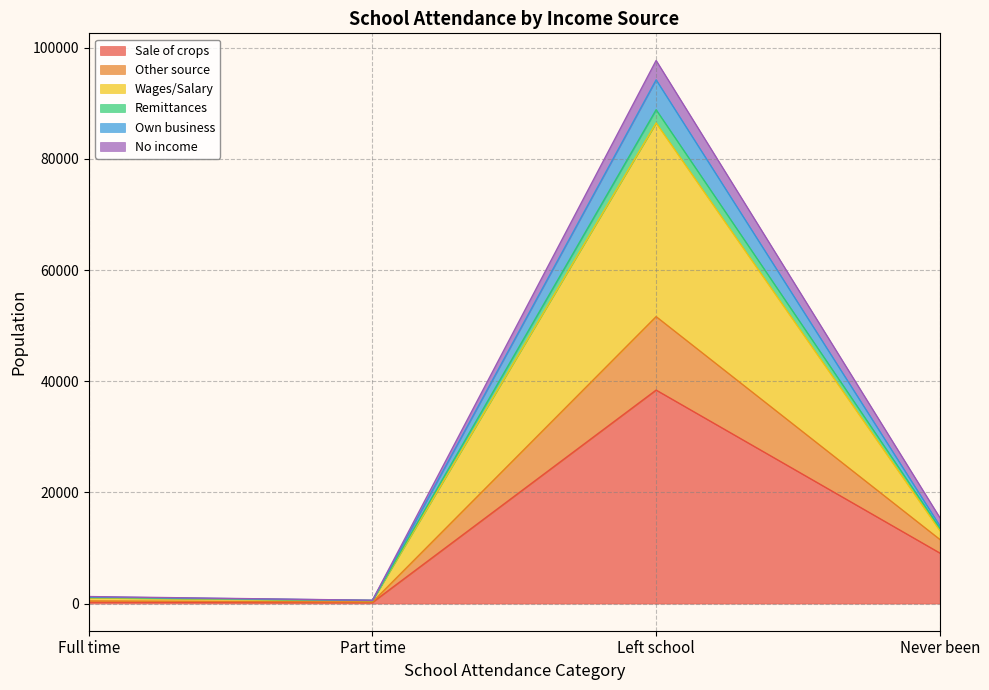

Which category has the highest value in the Sale of crops series?

Left school